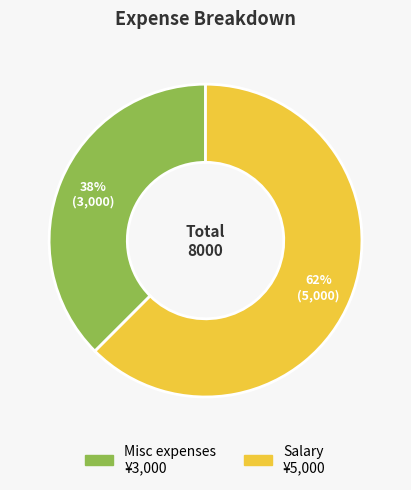

Count the number of slices in the pie.

2